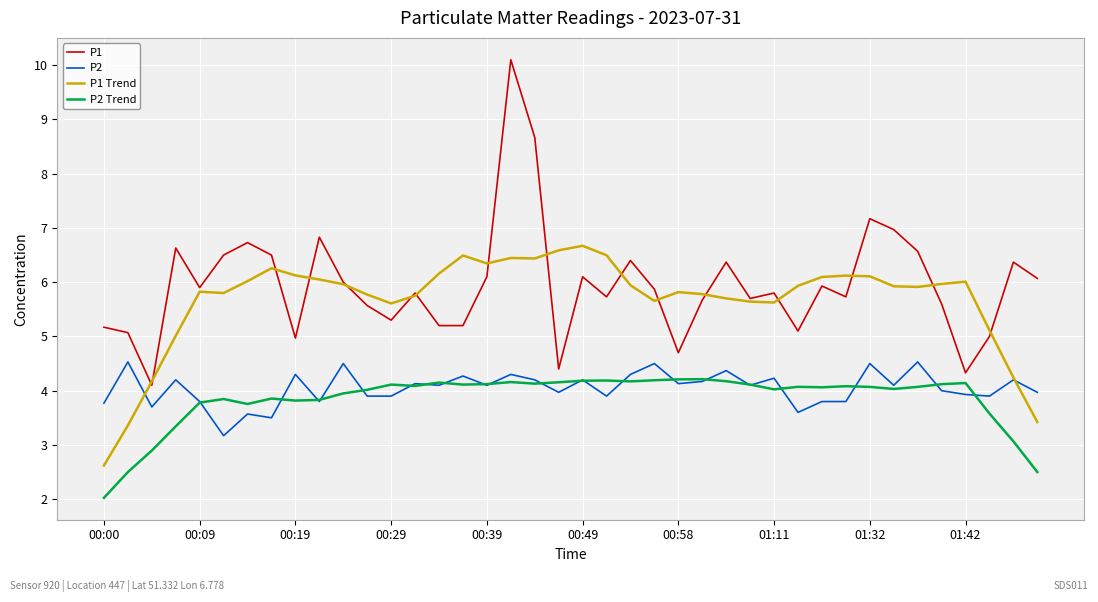

How many lines are shown in the chart?

4